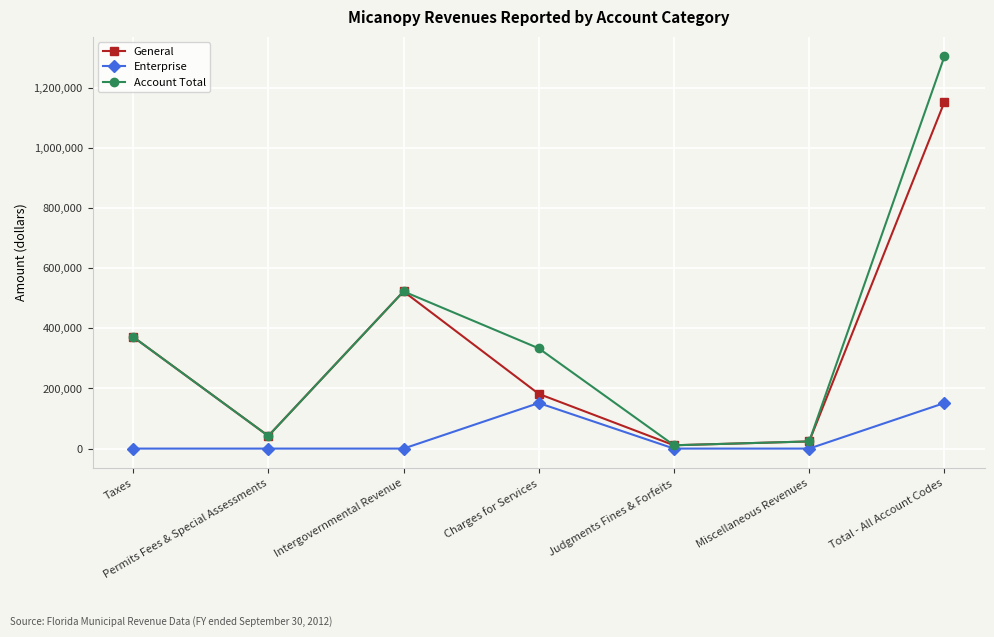

What is the value of the General point at the 7th from the left?

1152602